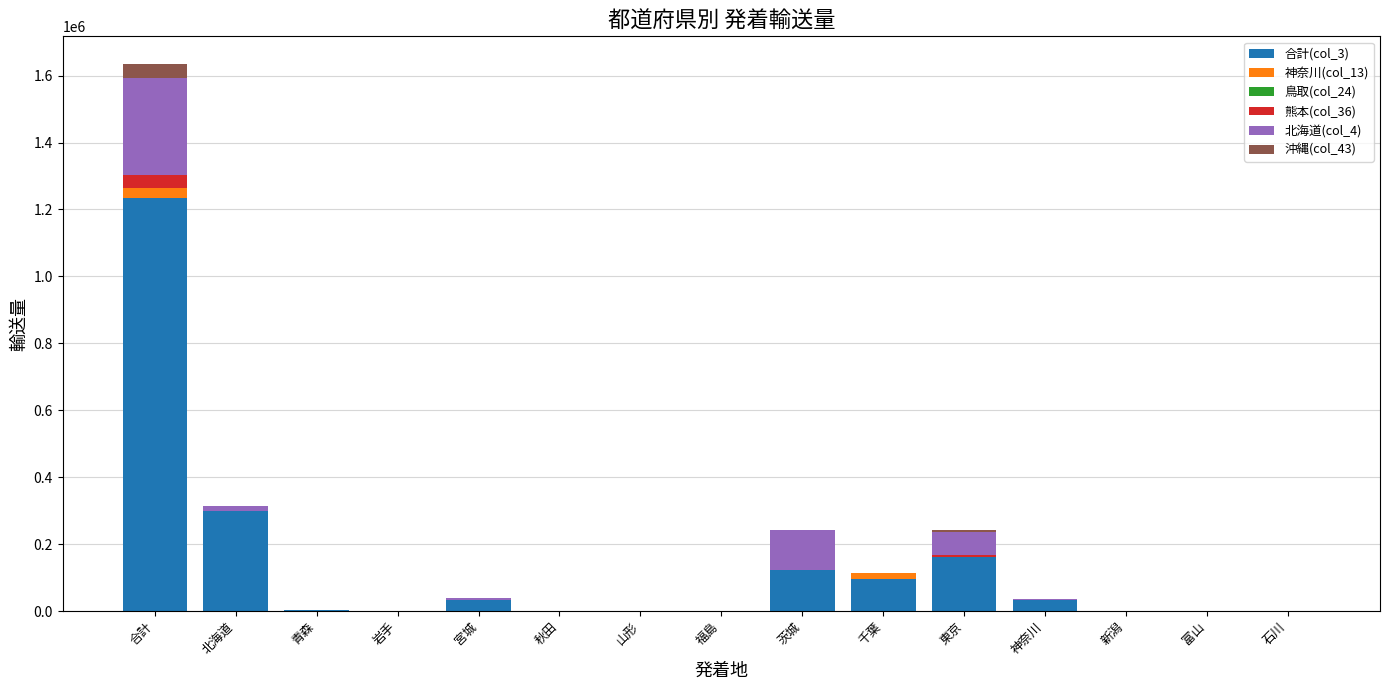

Are the bars grouped side by side (vs. stacked)?

No